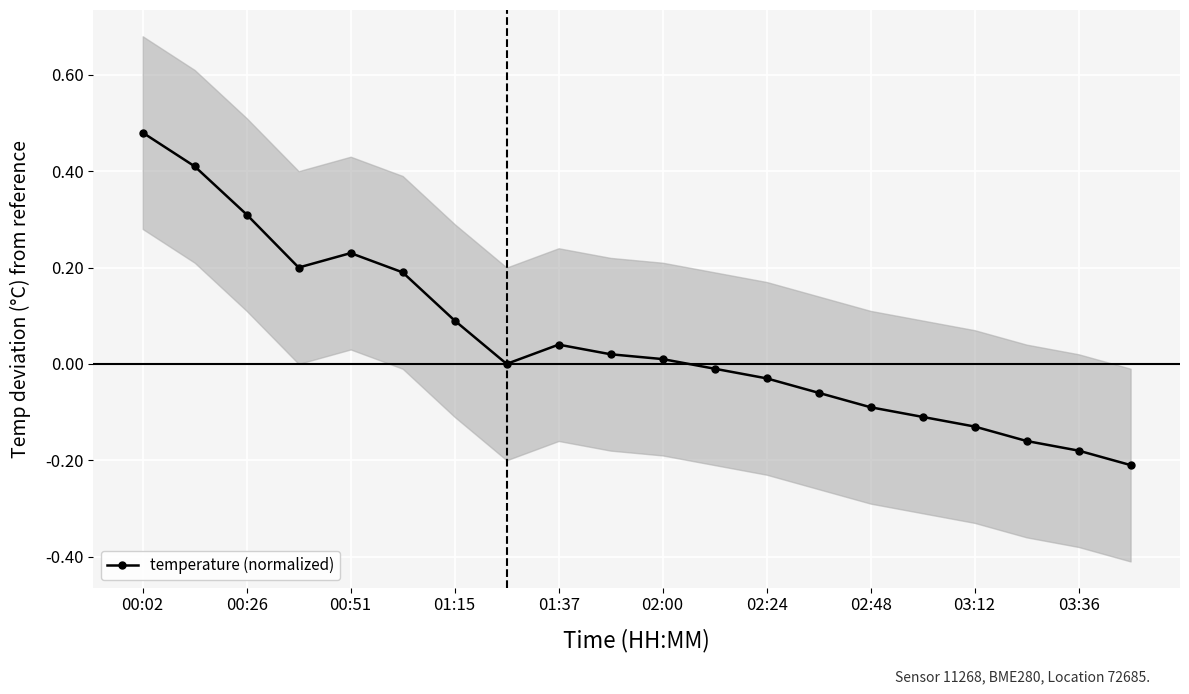

The value of temperature (normalized) at 00:51 is 0.1. True or false?

False